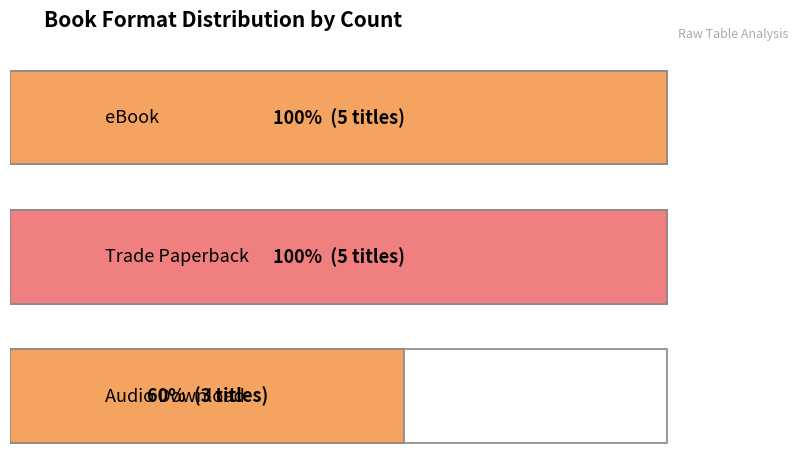

What is the label of the 2nd bar from the right?

Trade Paperback